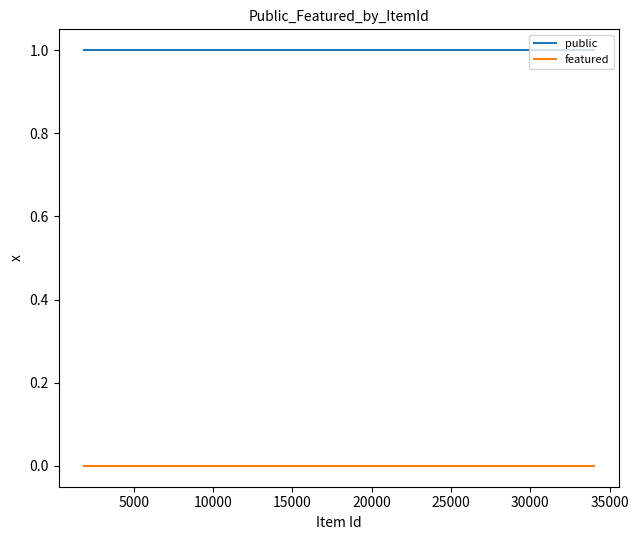

Which series has the largest total across all categories?

public